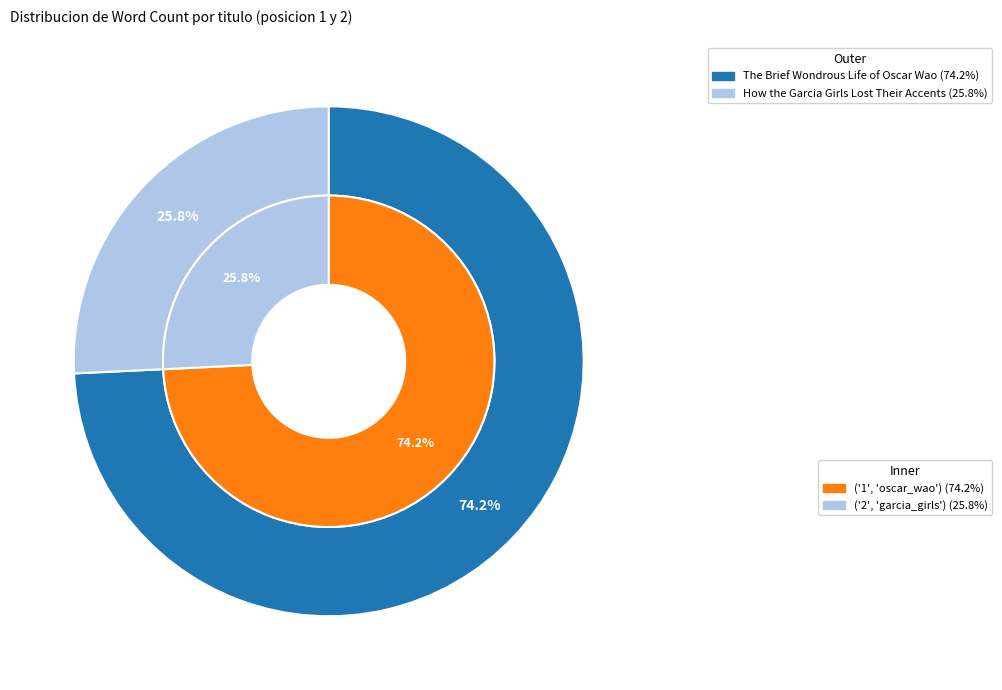

To the nearest percent, what percentage of the pie is The Brief Wondrous Life of Oscar Wao?

74%